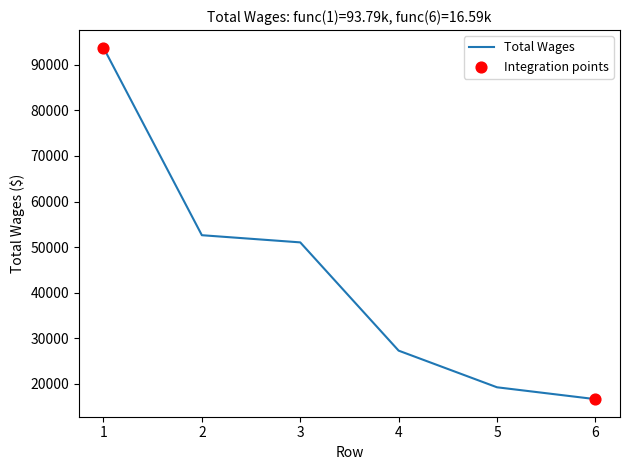

What is the change in value from 3 to 4?

-23780